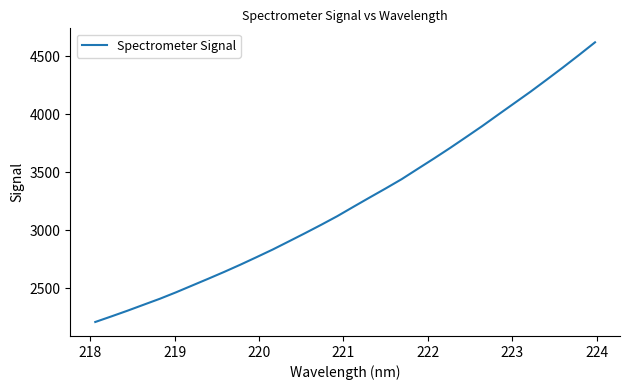

What is the minimum value shown in the chart?

2208.9